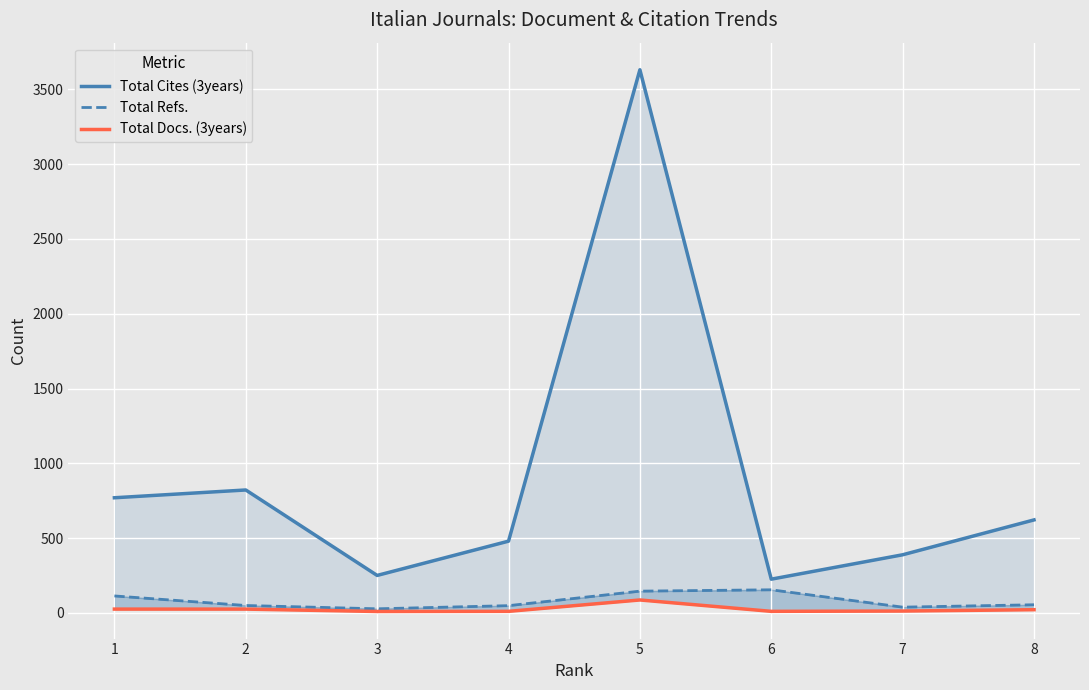

What is the difference between the highest and lowest values at 6?

215